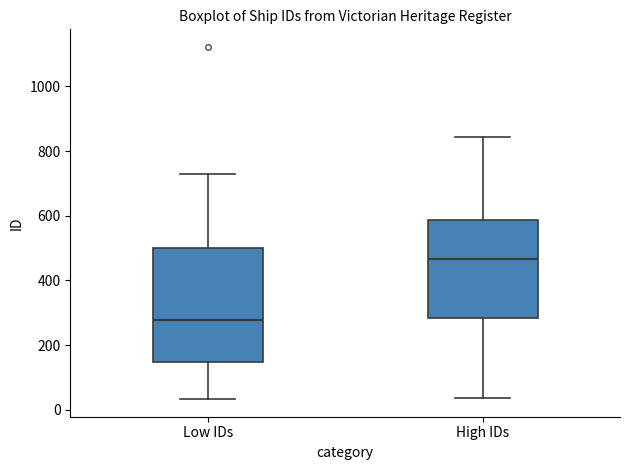

Which box is the tallest, from its lower edge to its upper edge?

Low IDs